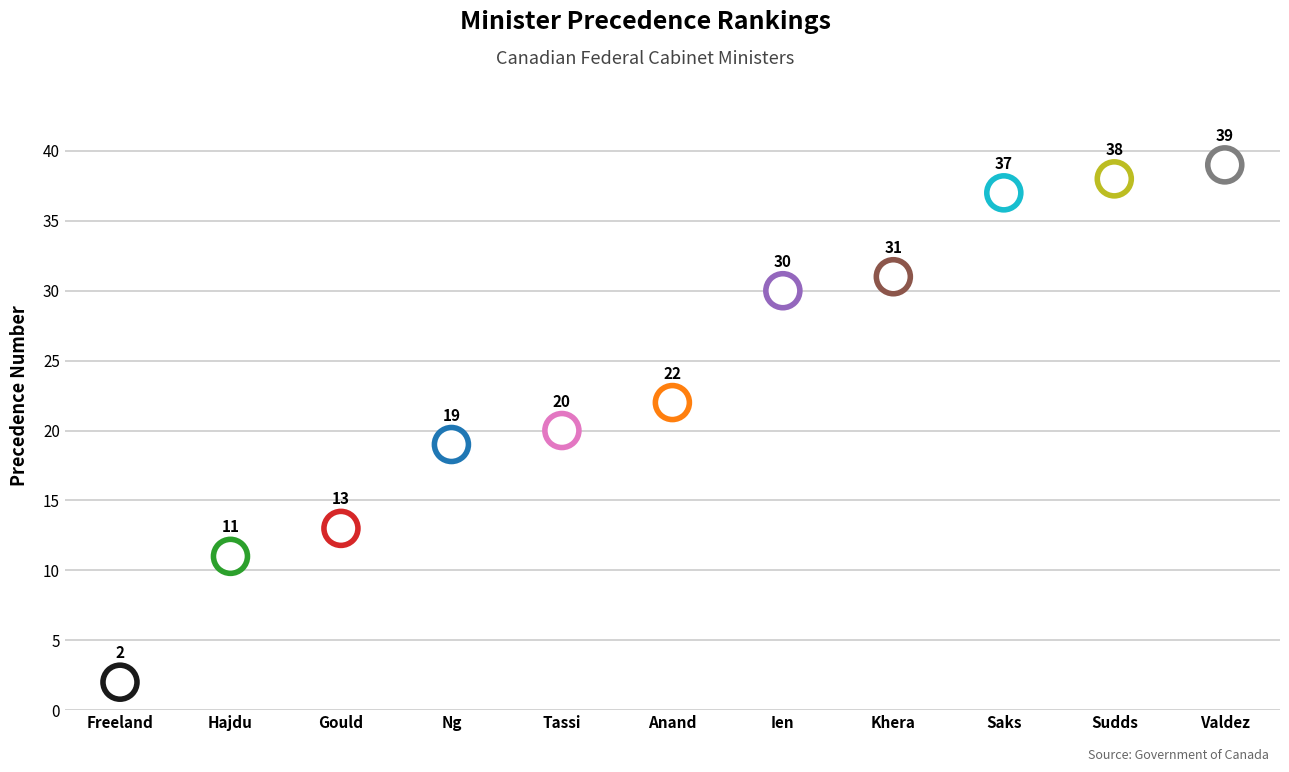

Between Ien and Freeland, which is larger?

Ien